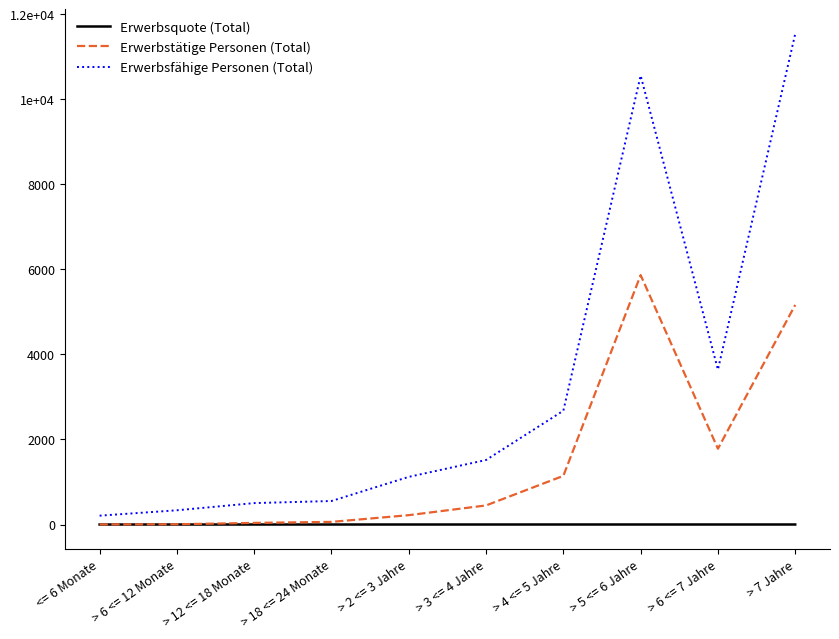

Does the chart have visible grid lines?

No